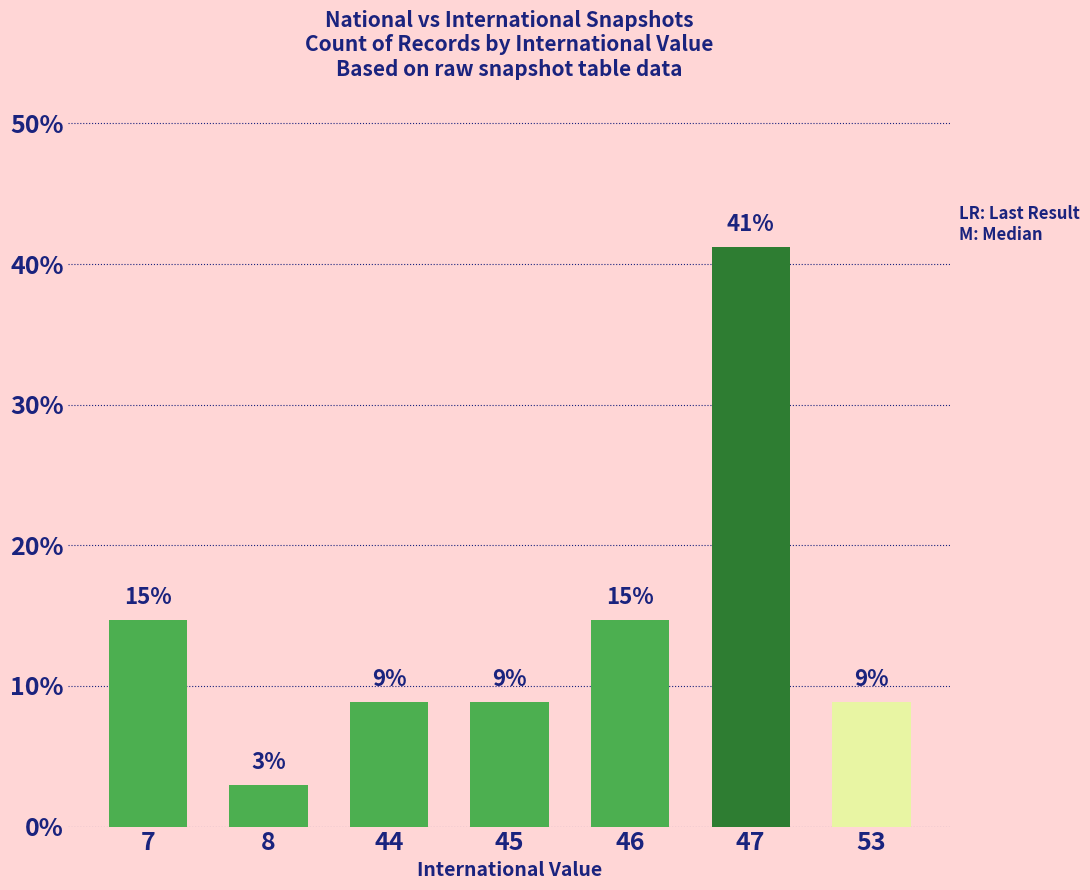

The chart shows a value of 14.7 at 7. True or false?

True